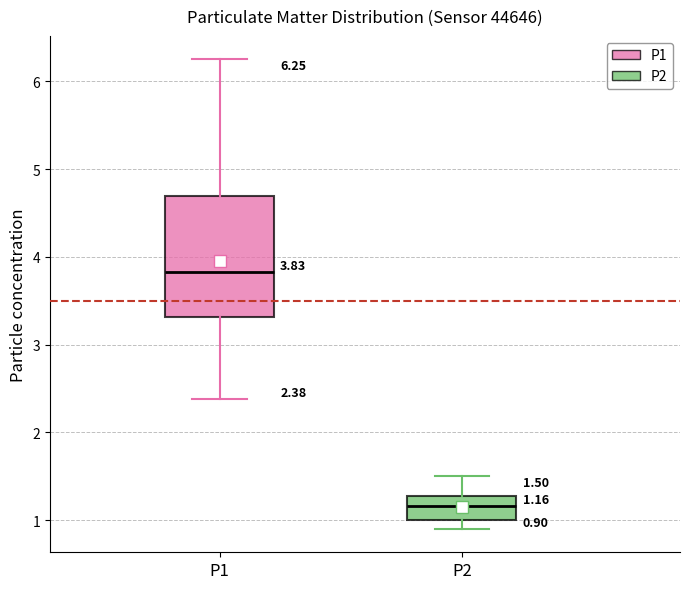

Which box has the highest median line?

P1